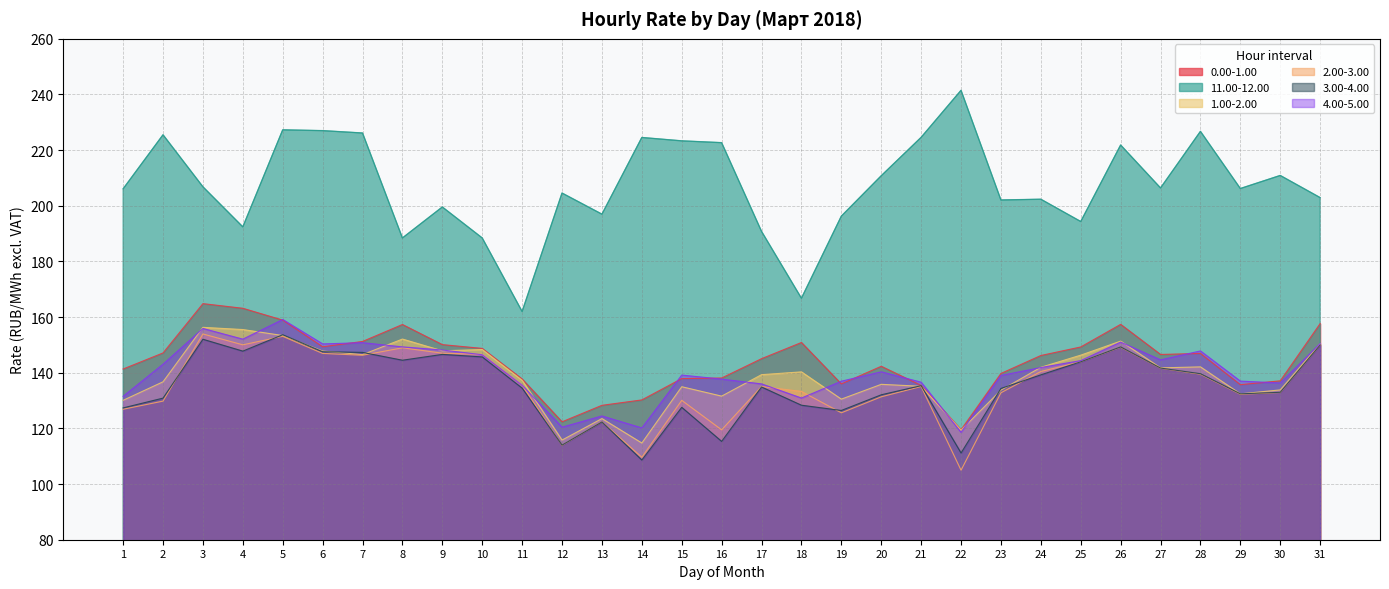

Is it true that 2.00-3.00 equals 205.9 at 21?

False